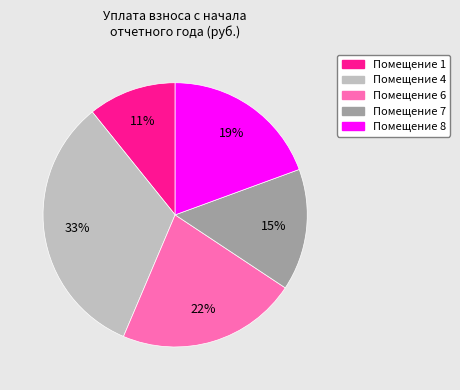

How many segments does this pie chart have?

5